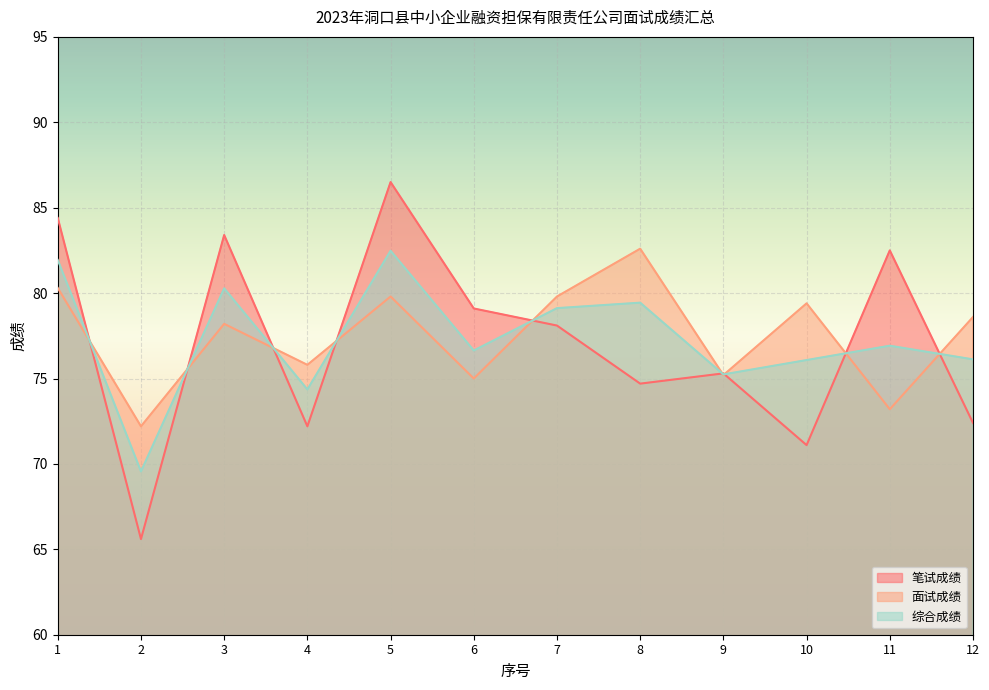

What is the sum of the 综合成绩 values at 11 and 3?

157.2